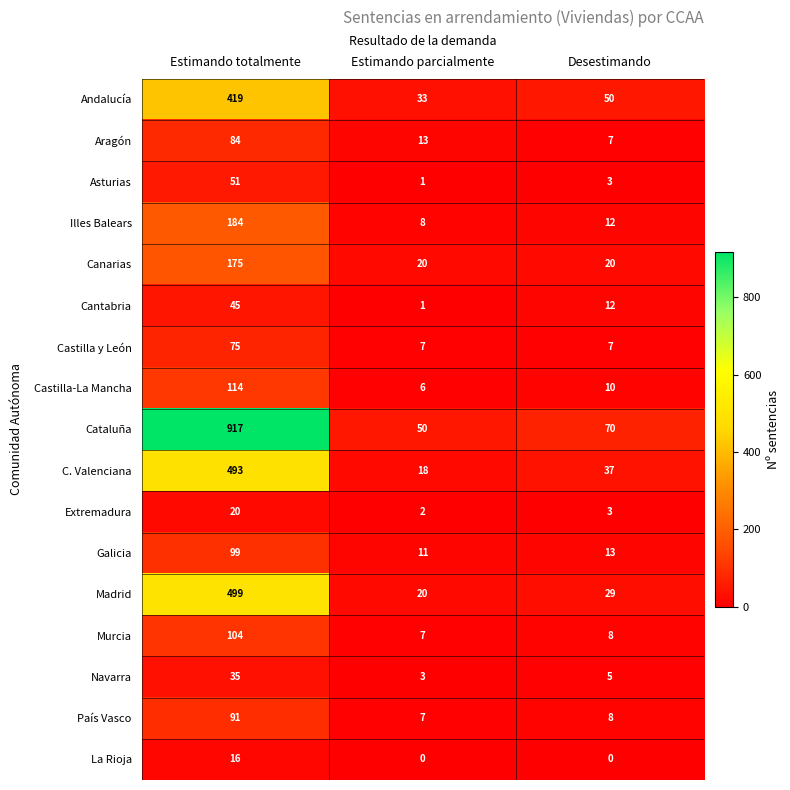

What is the lowest value of the Galicia series?

11